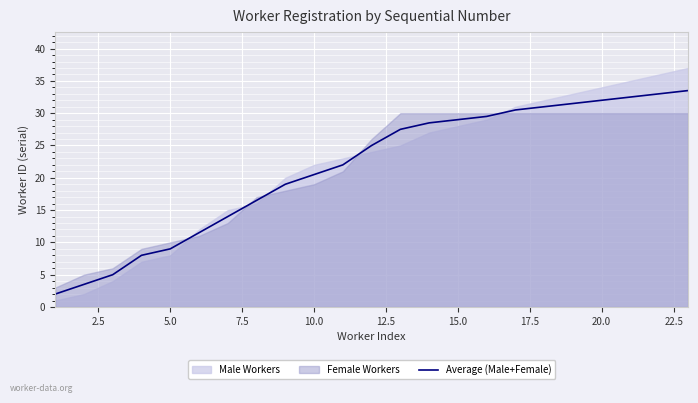

What is the minimum value for Average (Male+Female)?

2.0